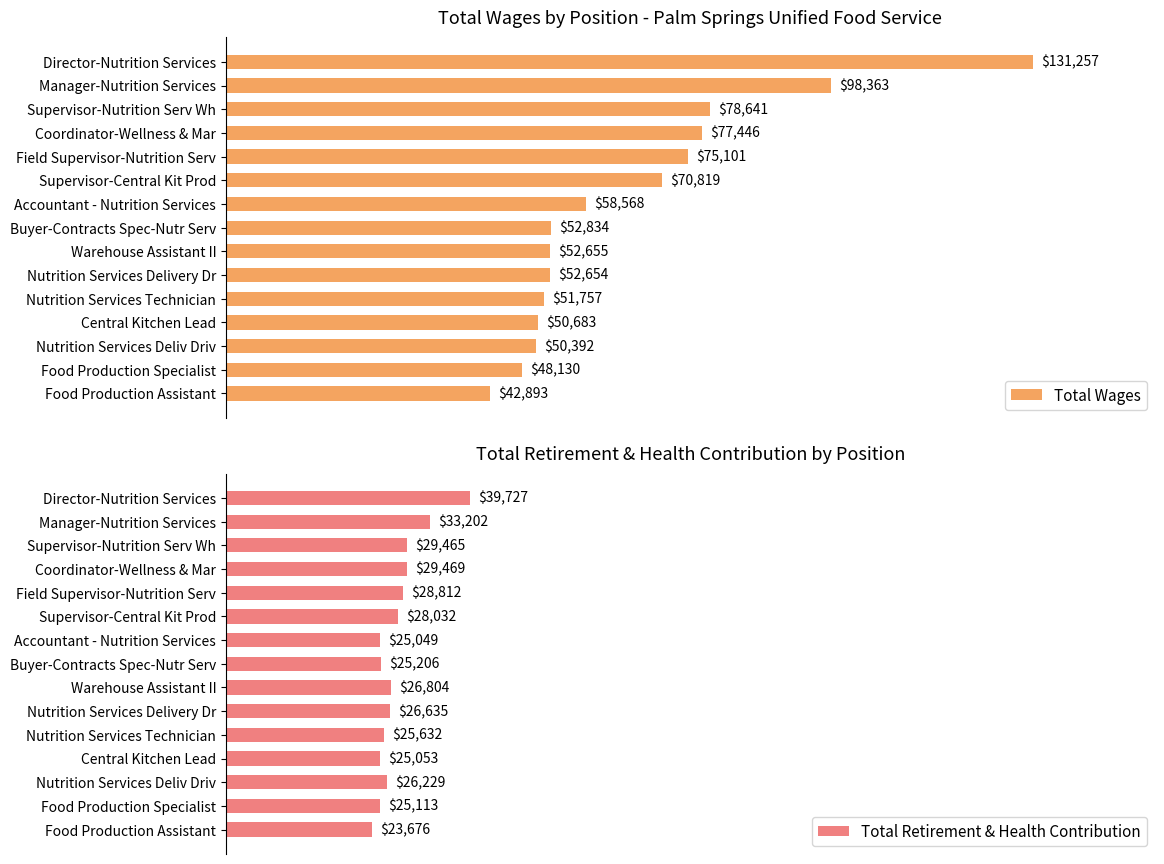

Where is Total Retirement & Health Contribution nearest to the value 31701?

Manager-Nutrition Services